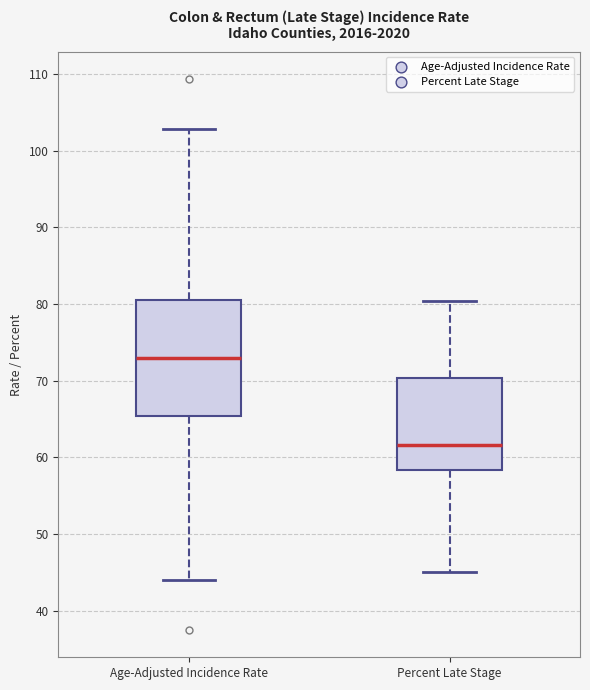

Comparing the boxes themselves (not the whiskers), which one is the tallest?

Age-Adjusted Incidence Rate